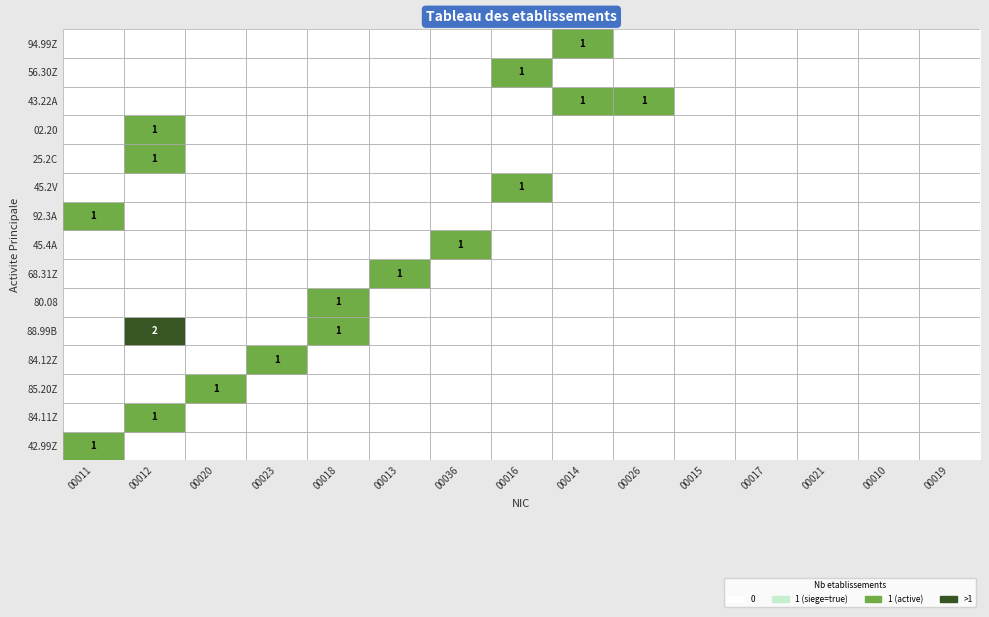

The value of 88.99B at 00018 is 0. True or false?

False